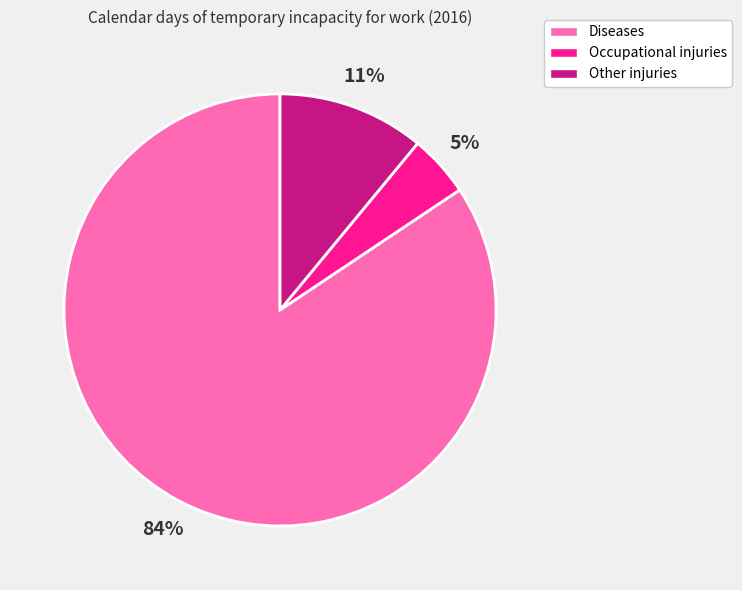

Do Other injuries and Occupational injuries together represent more than half of the pie?

No